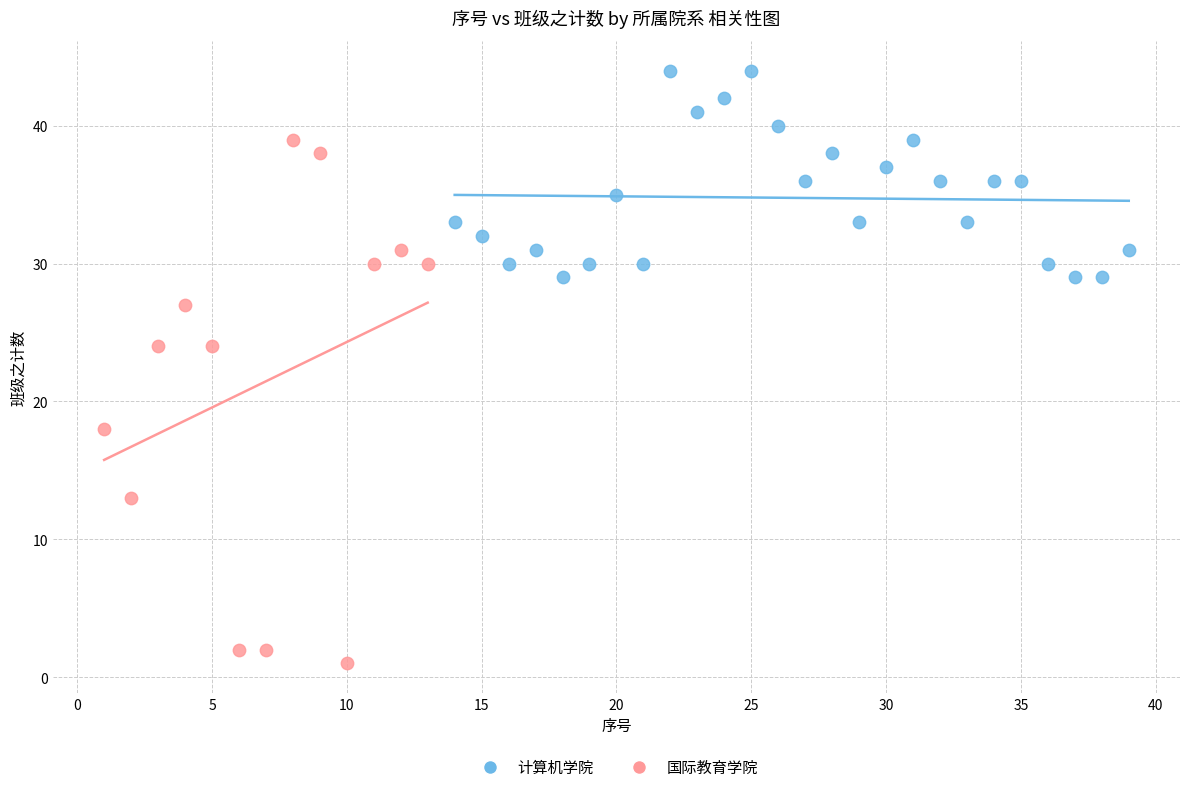

Which series reaches the minimum Y coordinate?

国际教育学院